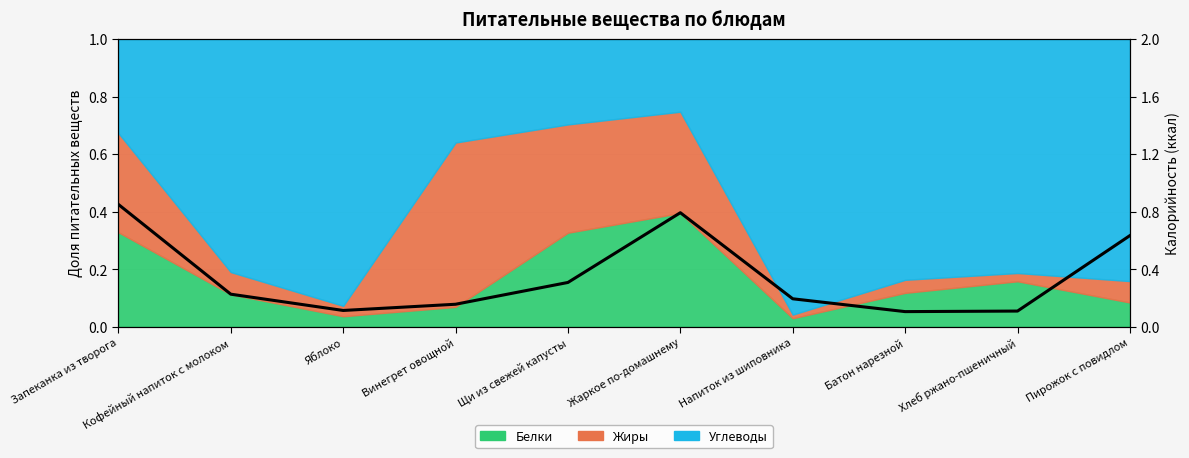

Rank the categories by value from highest to lowest.

Запеканка из творога, Жаркое по-домашнему, Пирожок с повидлом, Щи из свежей капусты, Кофейный напиток с молоком, Напиток из шиповника, Винегрет овощной, Яблоко, Хлеб ржано-пшеничный, Батон нарезной